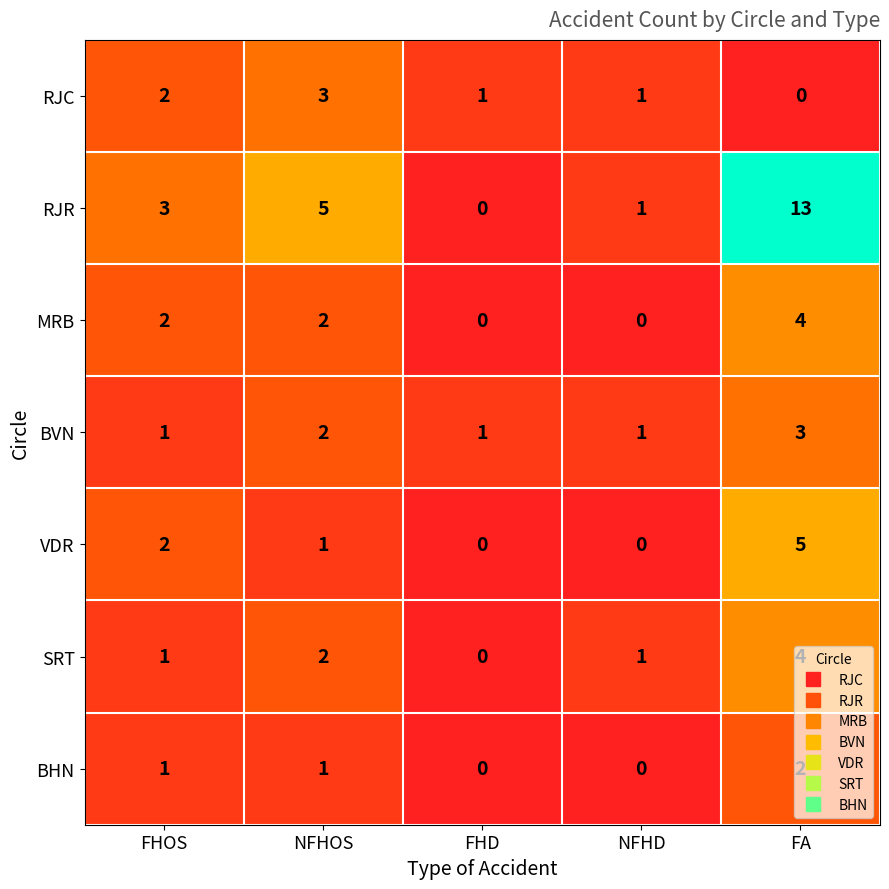

What is the difference between the highest and lowest values at NFHD?

1